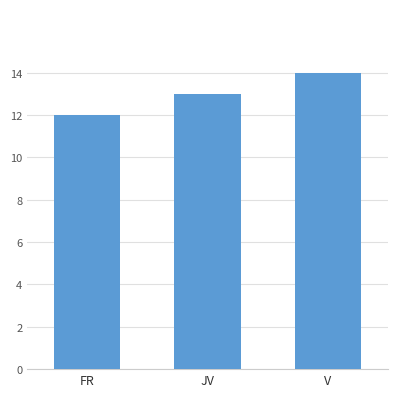

List the labels in order of value, largest first.

V, JV, FR